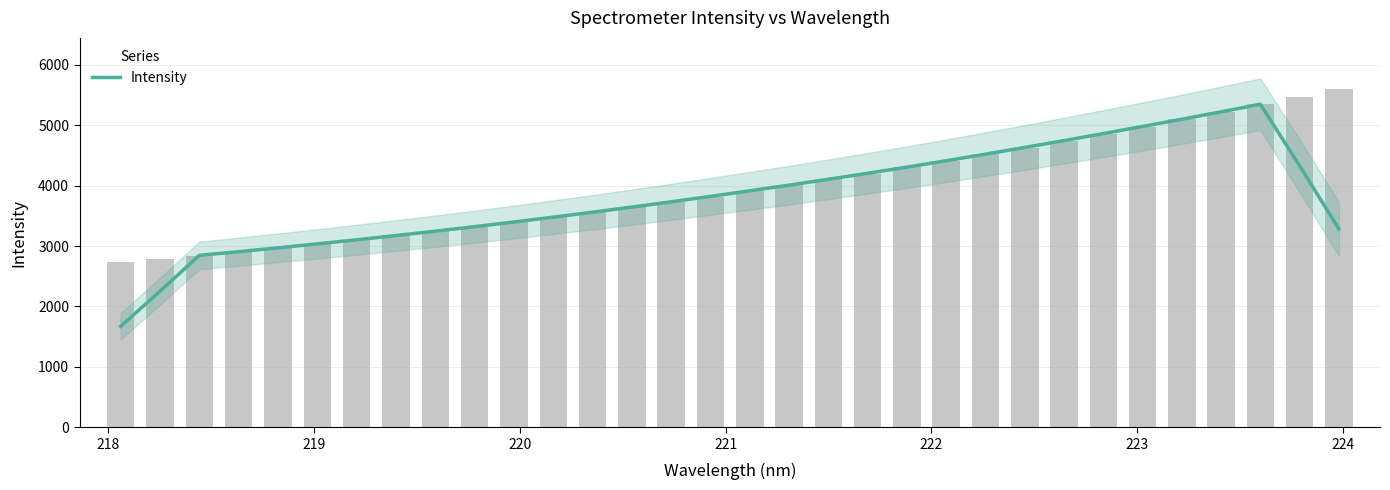

What is the average value?

3817.6